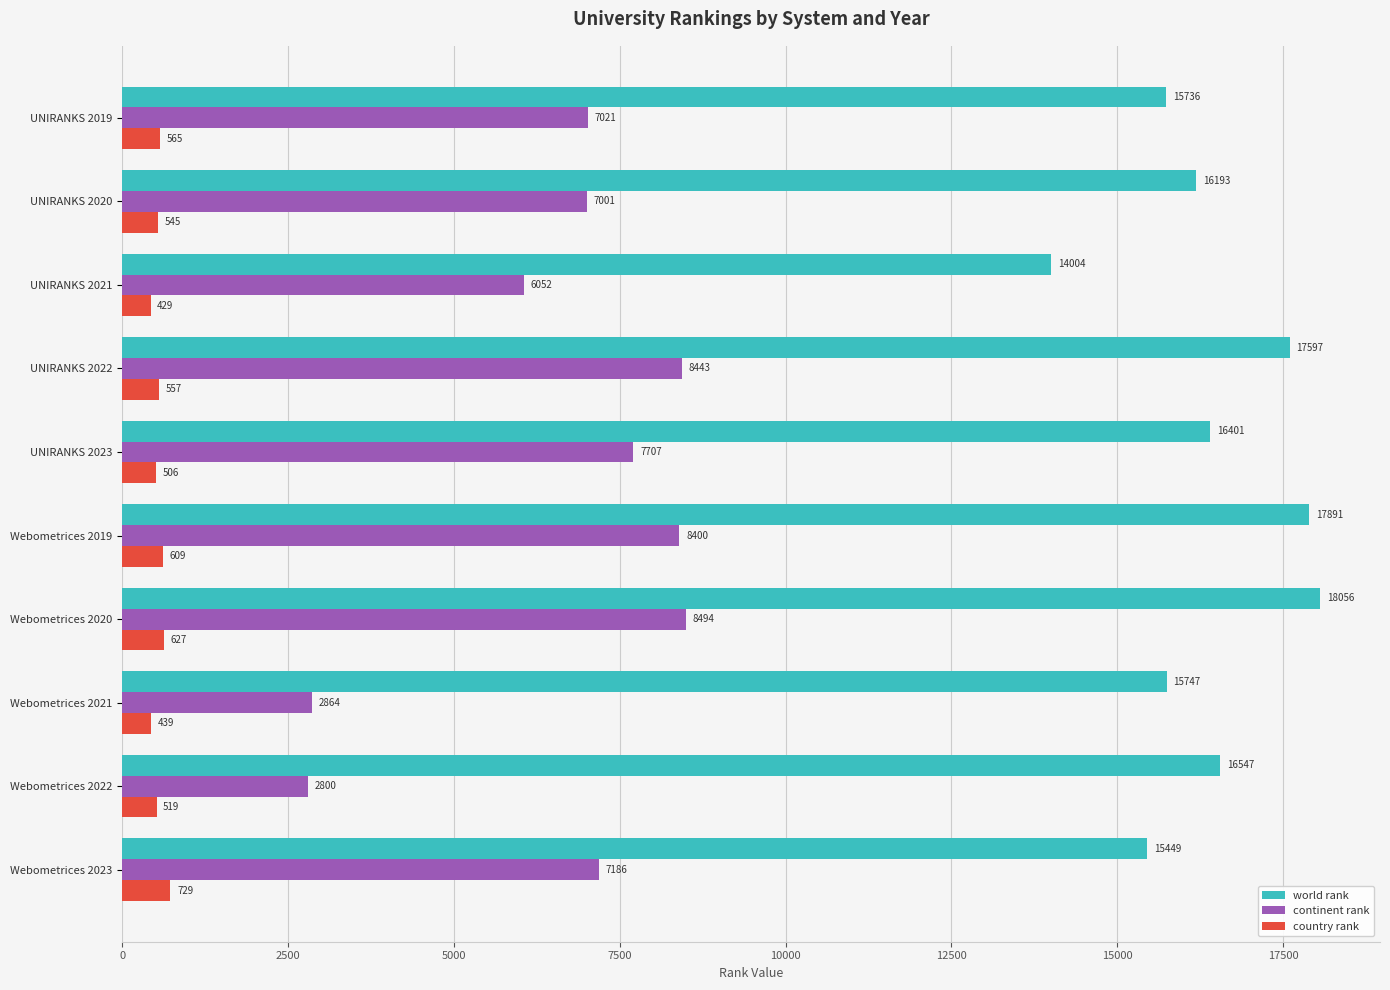

What is the total value across all series at UNIRANKS 2023?

24614